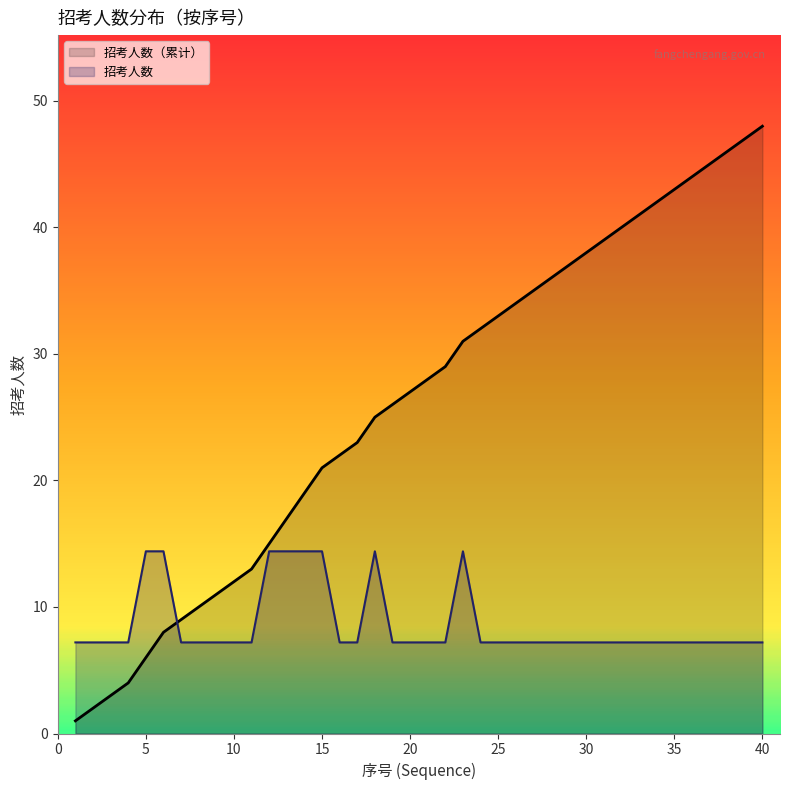

The 招考人数（累计） series shows 38.0 at 30. True or false?

True